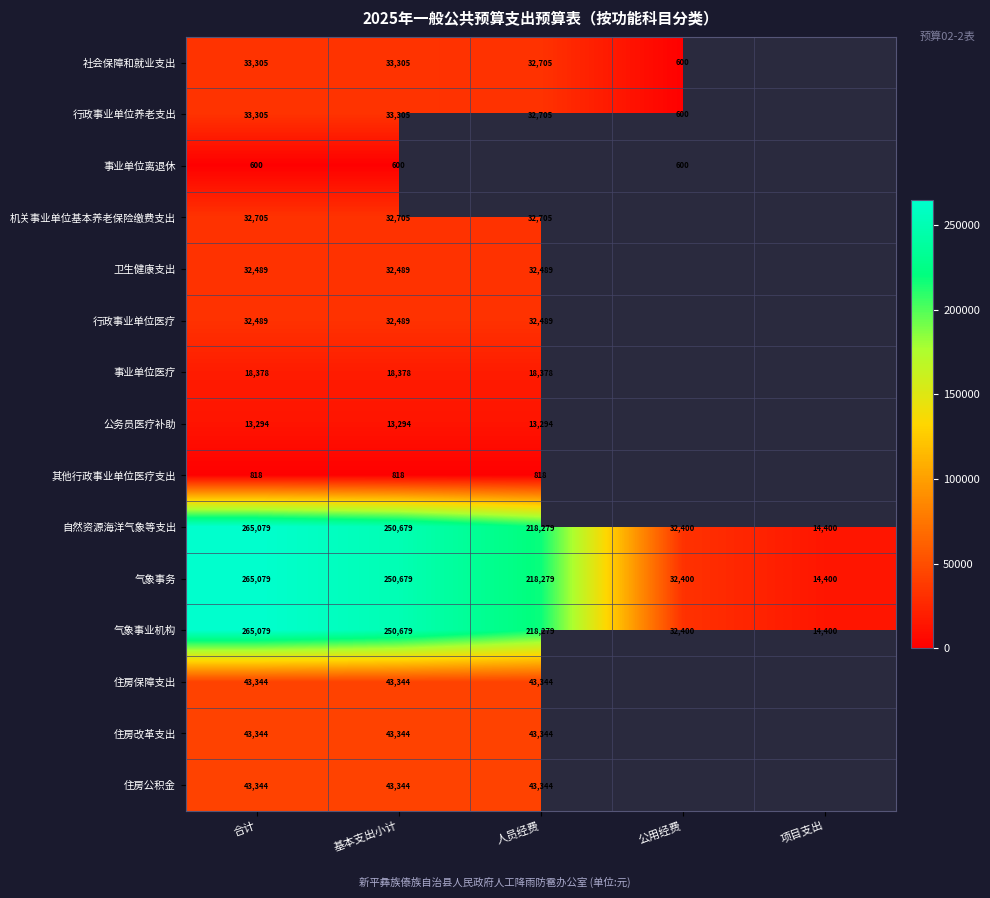

Which category has the highest value in the 自然资源海洋气象等支出 series?

合计